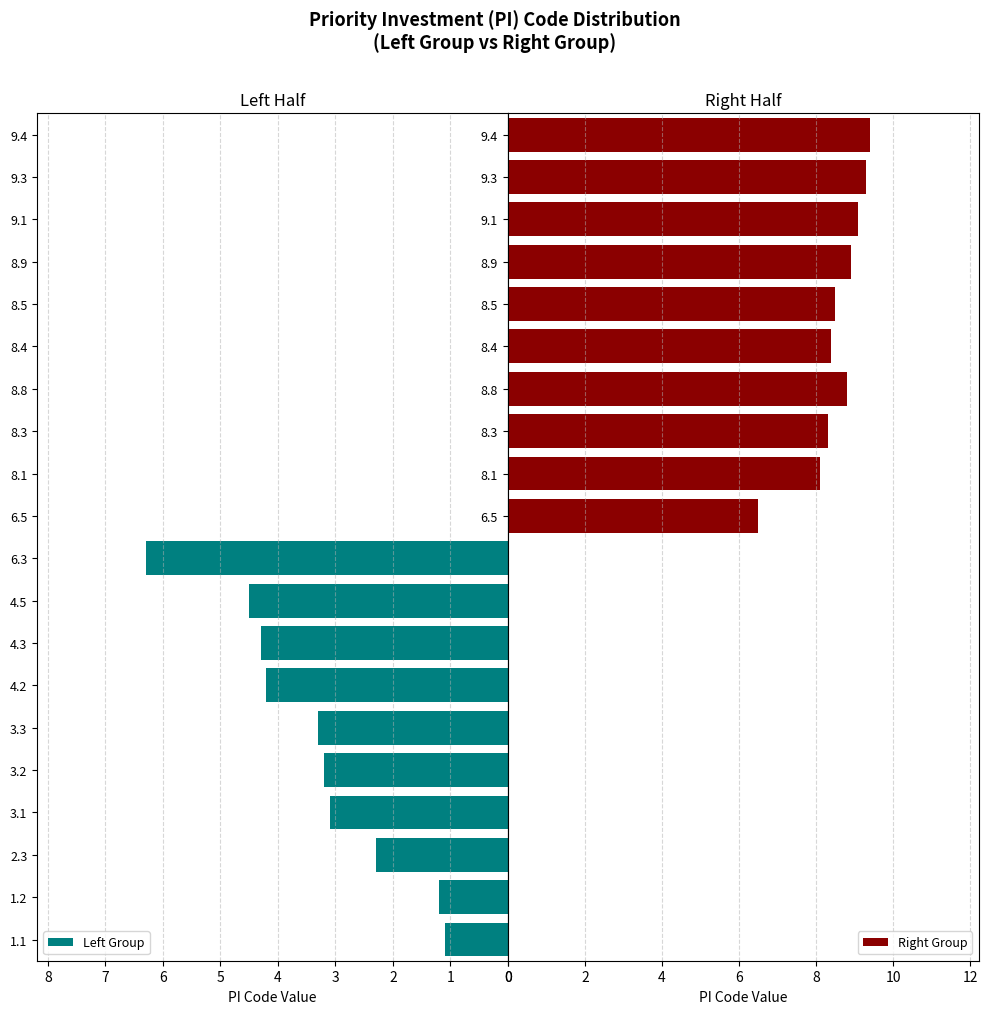

At which label is Right Group closest to 7?

6.5